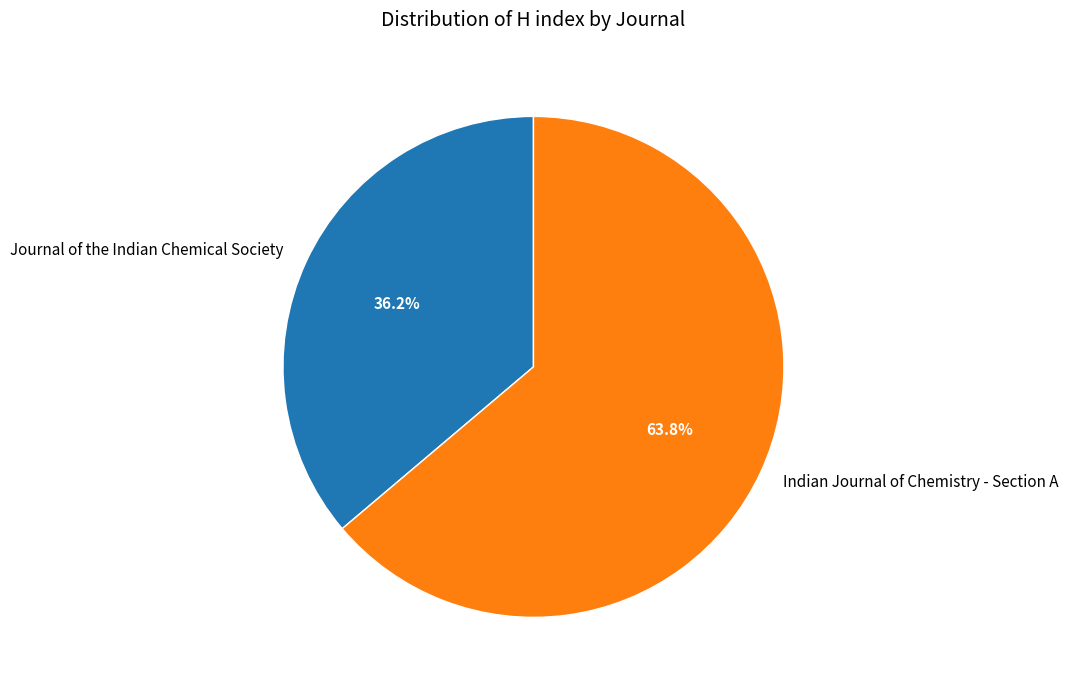

Does any single category account for the majority?

Yes